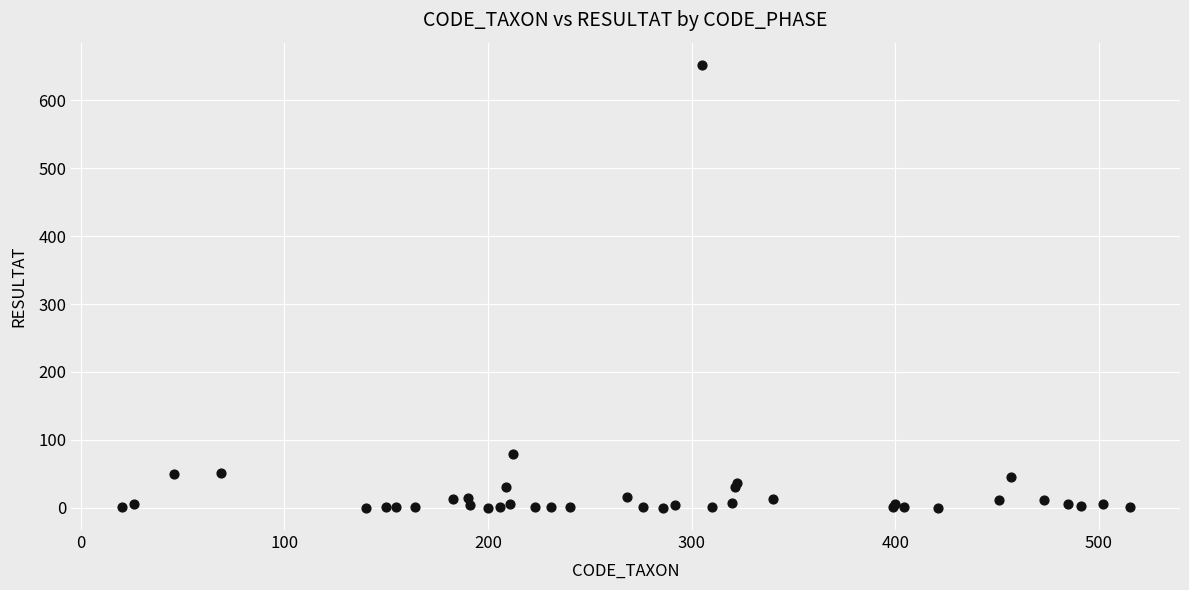

What Y value in the scatter plot is closest to 326?

80